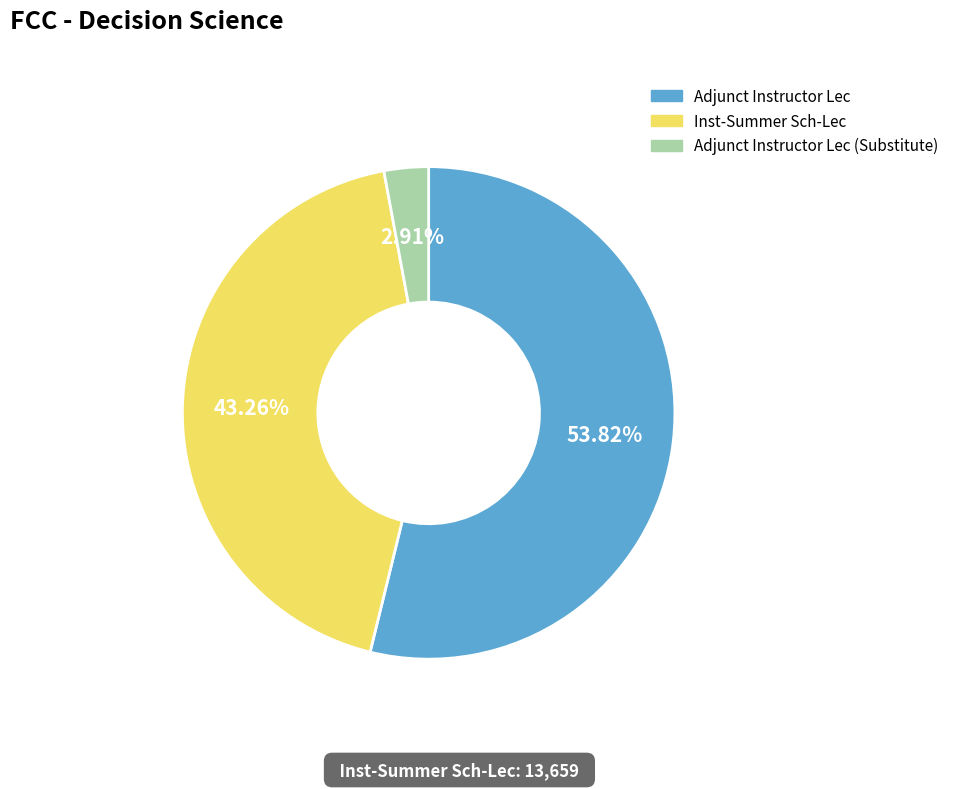

What percentage is the Adjunct Instructor Lec slice, to the nearest percent?

54%